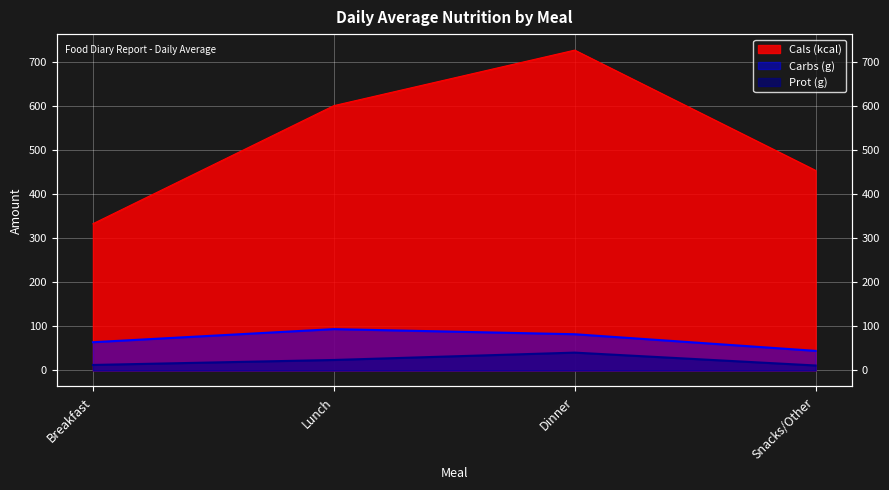

What is the value of the Carbs (g) point at the 3rd from the left?

82.2